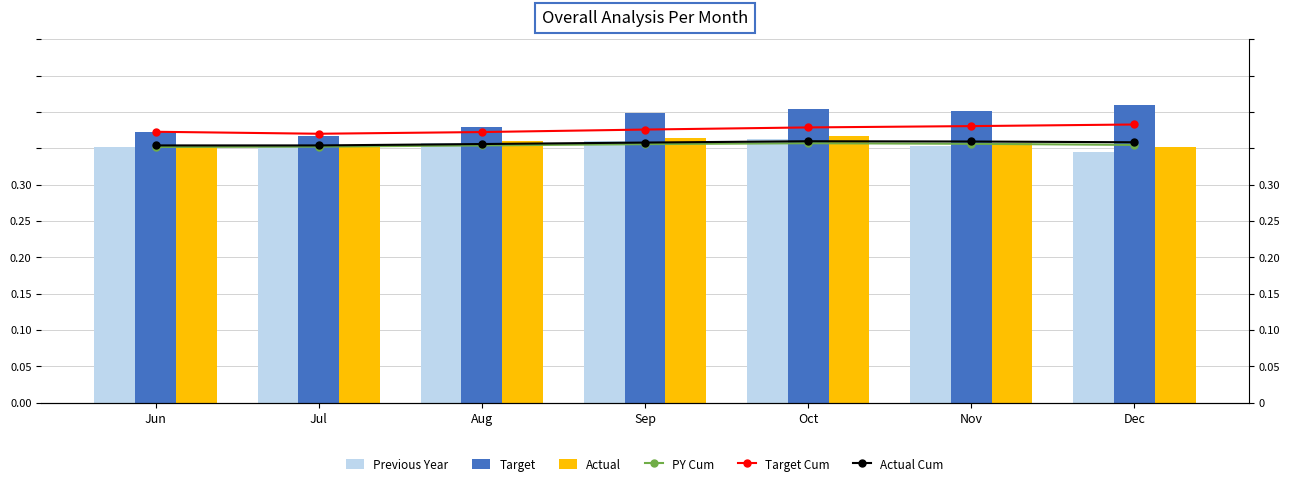

At which label does Actual Cum reach its peak?

Oct